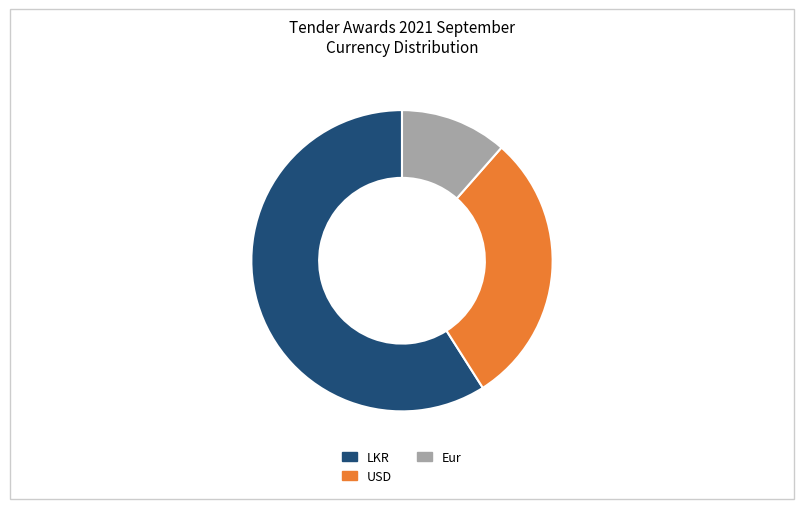

Count the number of slices in the pie.

3